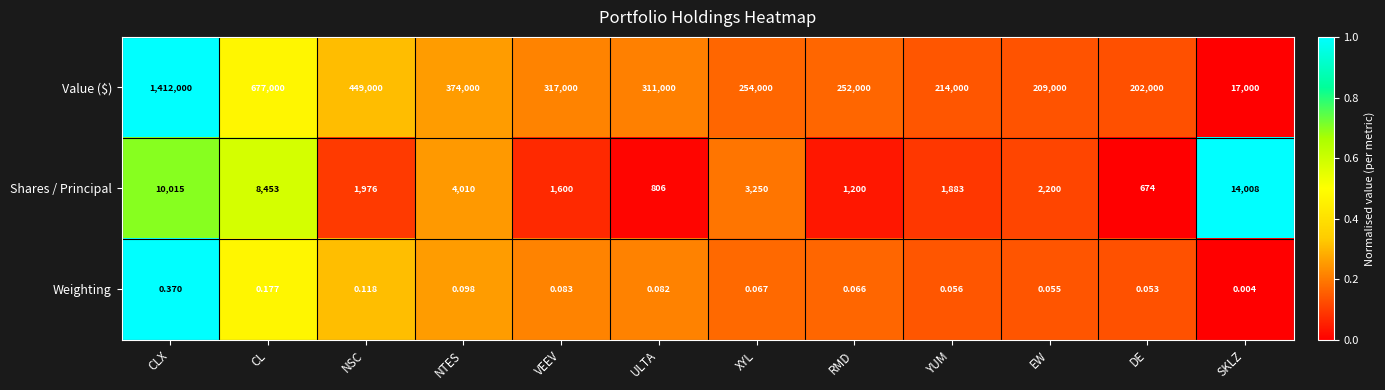

Which category has the highest value in the Weighting series?

CLX